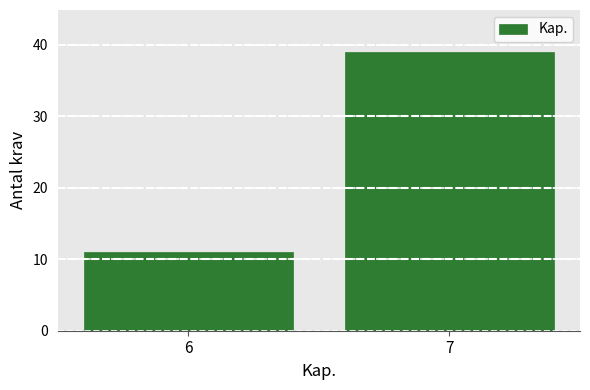

Reading left to right, what are all the values shown in this chart?

6=11	7=39